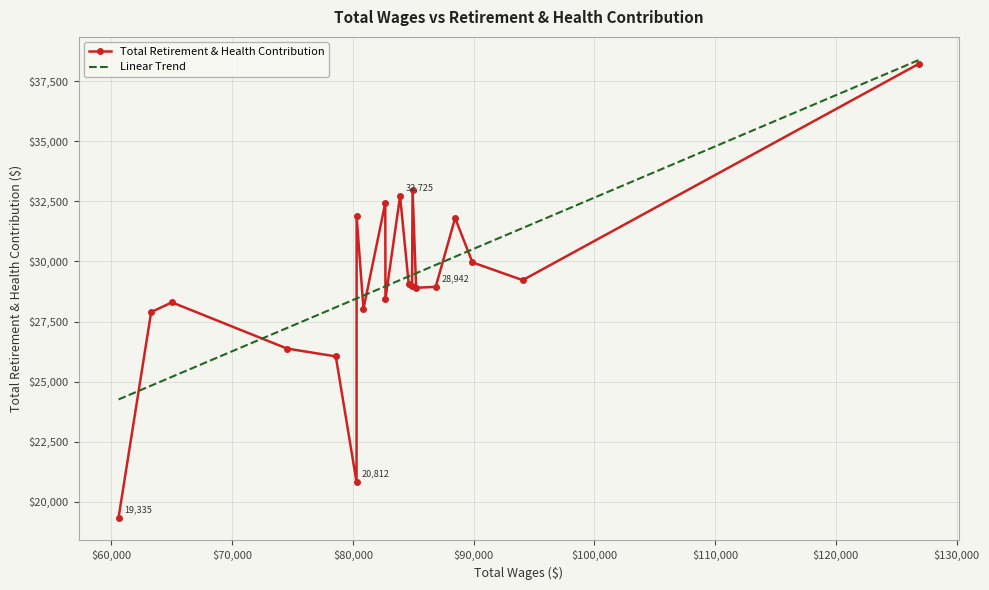

What is the average value?

29020